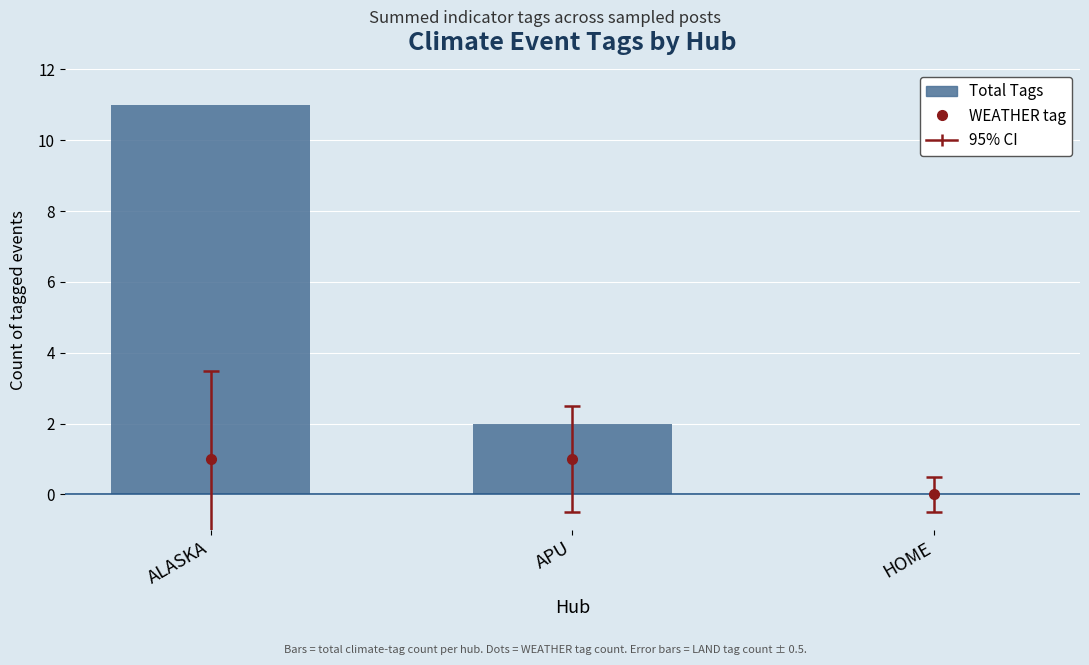

True or false: the data shows 3 at APU.

False